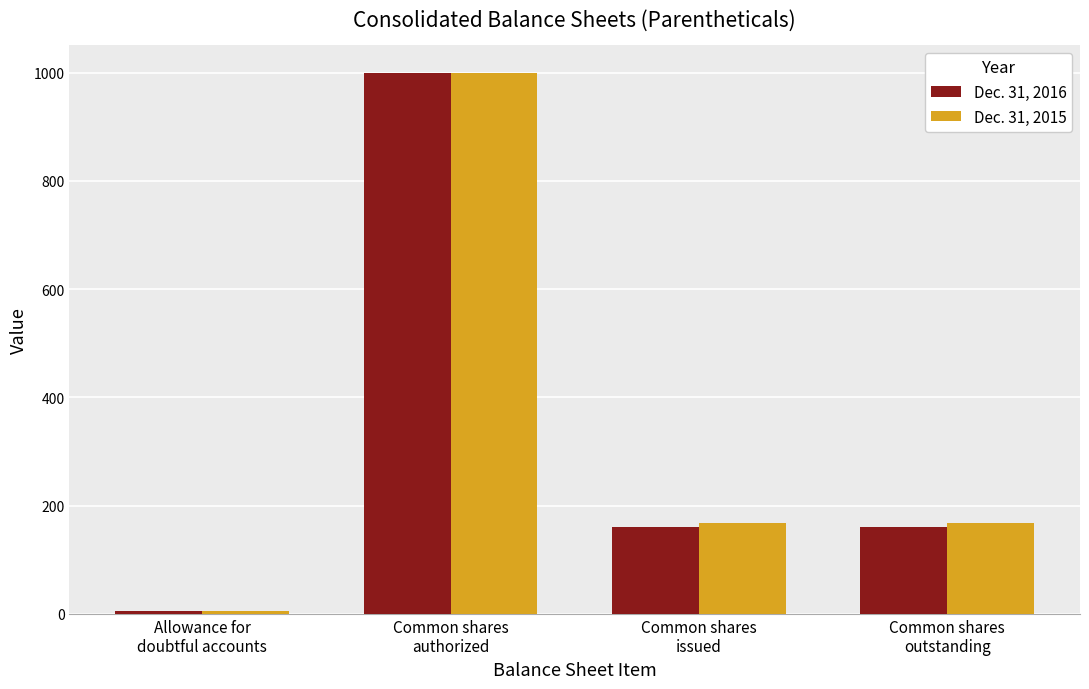

What is the difference between the second highest and minimum values in the Dec. 31, 2015 series?

162.2